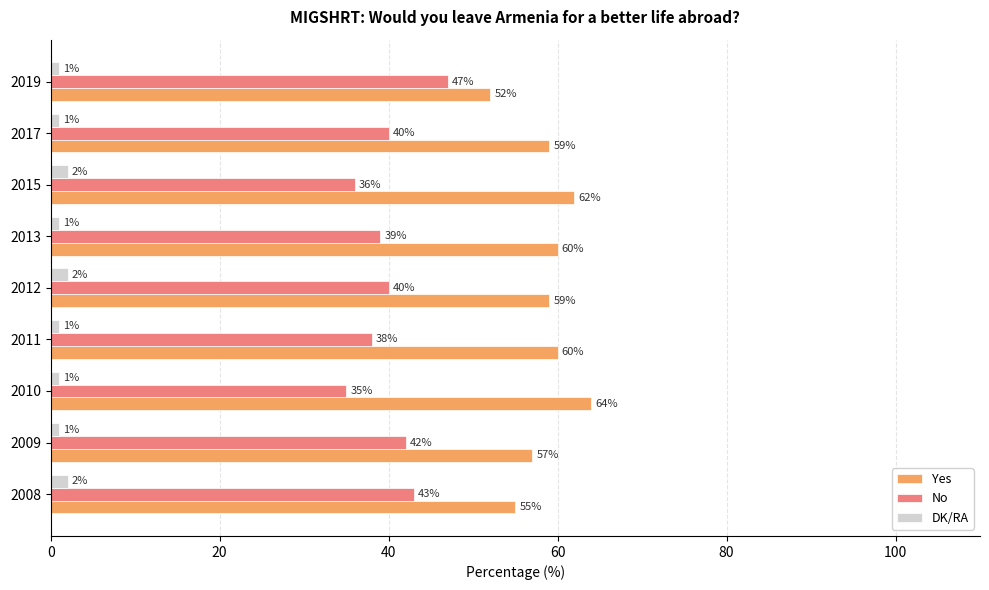

What is the difference between the highest and lowest values at 2011?

59